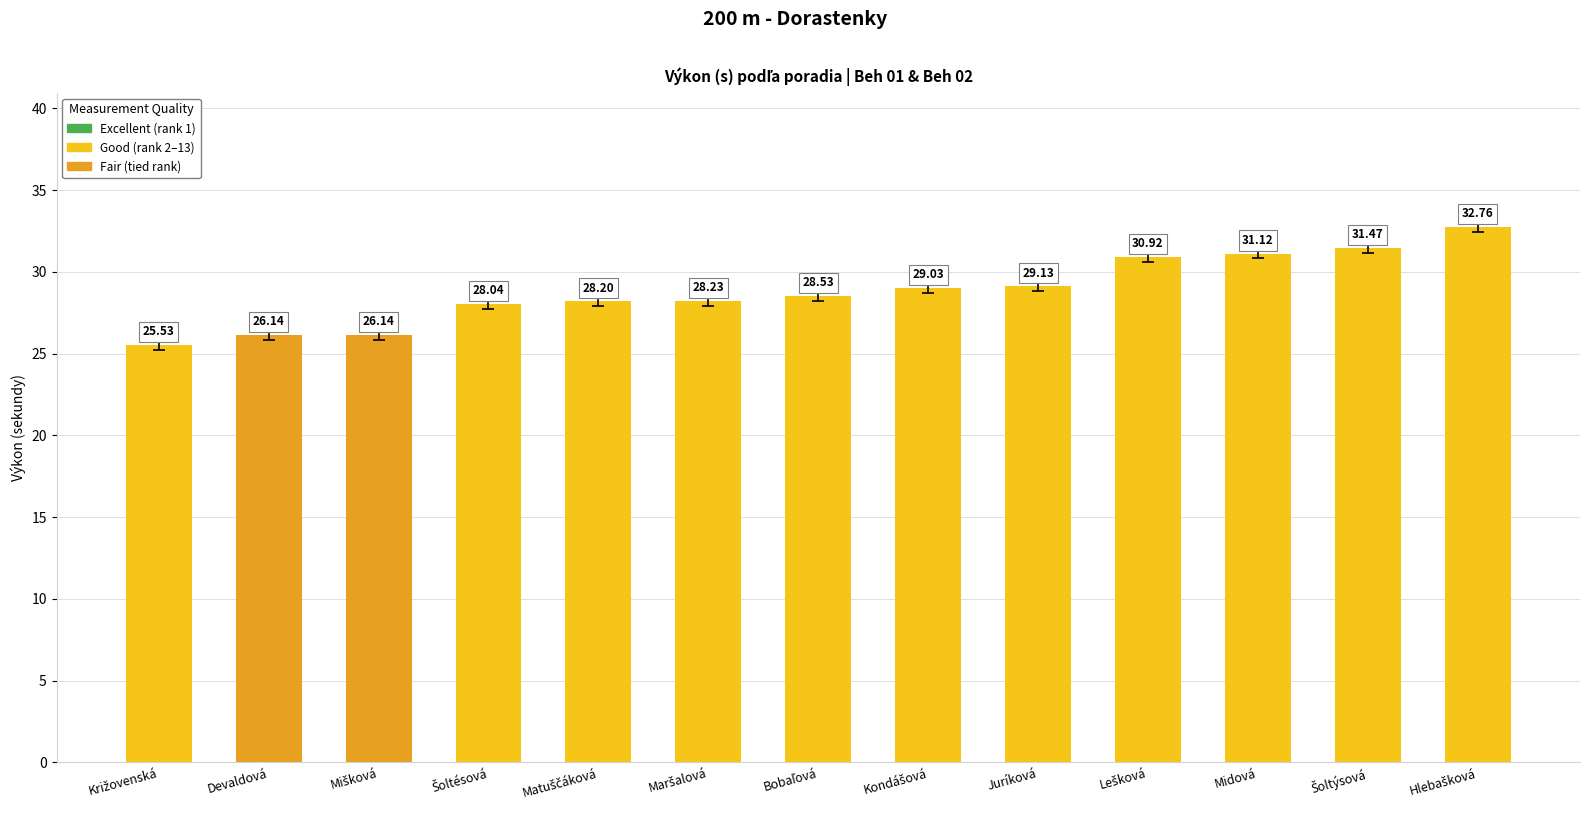

What is the ratio of the value at Devaldová to the value at Midová?

0.8